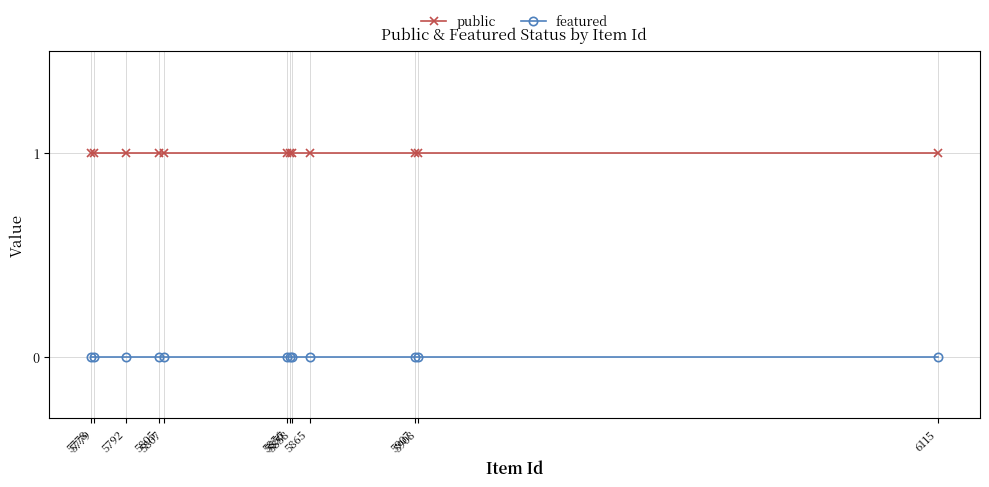

True or false: public has a value of 0 at 5807.

False